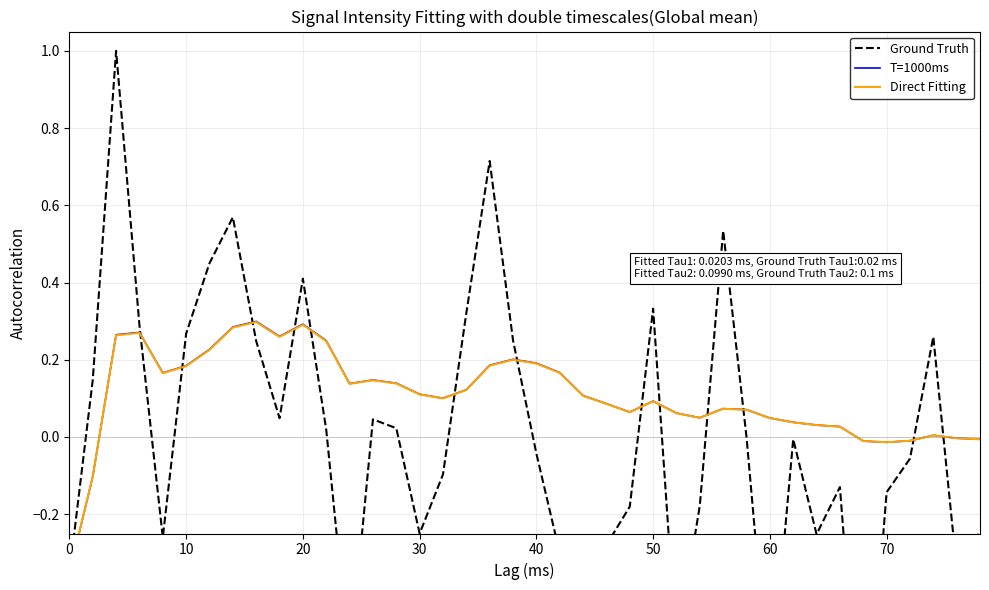

Reading left to right, list all the values displayed in this chart.

Ground Truth: -0.4	0.1	1.0	0.3	-0.3	0.3	0.4	0.6	0.2	0.0	0.4	0.0	-0.6	0.0	0.0	-0.3	-0.1	0.3	0.7	0.3	-0.0	-0.3	-1.0	-0.3	-0.2	0.3	-0.5	-0.2	0.5	-0.0	-0.7	-0.0	-0.3	-0.1	-0.9	-0.1	-0.1	0.3	-0.3	-0.2
T=1000ms: -0.4	-0.1	0.3	0.3	0.2	0.2	0.2	0.3	0.3	0.3	0.3	0.2	0.1	0.1	0.1	0.1	0.1	0.1	0.2	0.2	0.2	0.2	0.1	0.1	0.1	0.1	0.1	0.0	0.1	0.1	0.0	0.0	0.0	0.0	-0.0	-0.0	-0.0	0.0	-0.0	-0.0
Direct Fitting: -0.4	-0.1	0.3	0.3	0.2	0.2	0.2	0.3	0.3	0.3	0.3	0.2	0.1	0.1	0.1	0.1	0.1	0.1	0.2	0.2	0.2	0.2	0.1	0.1	0.1	0.1	0.1	0.0	0.1	0.1	0.0	0.0	0.0	0.0	-0.0	-0.0	-0.0	0.0	-0.0	-0.0